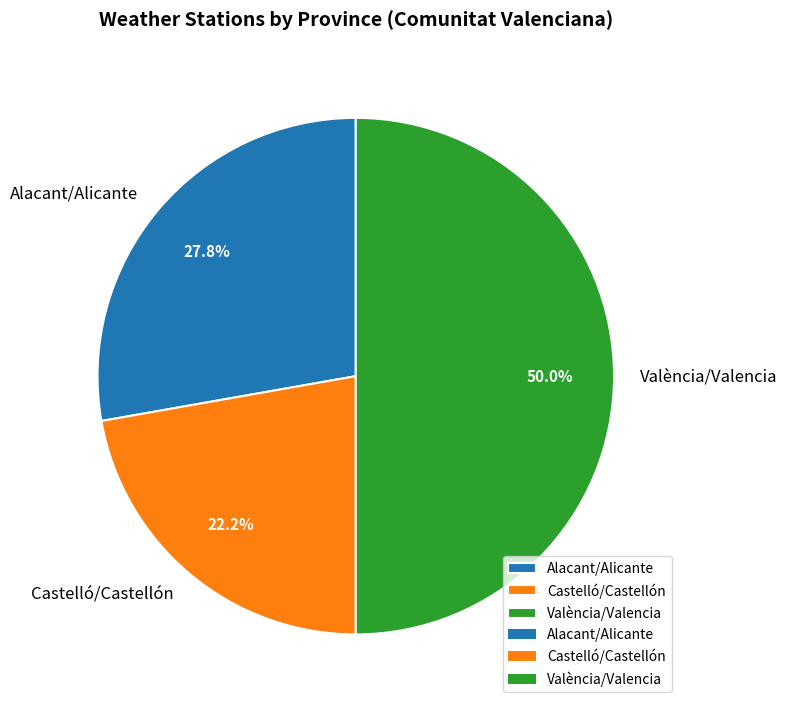

Combined, do Castelló/Castellón and València/Valencia account for over 50%?

Yes